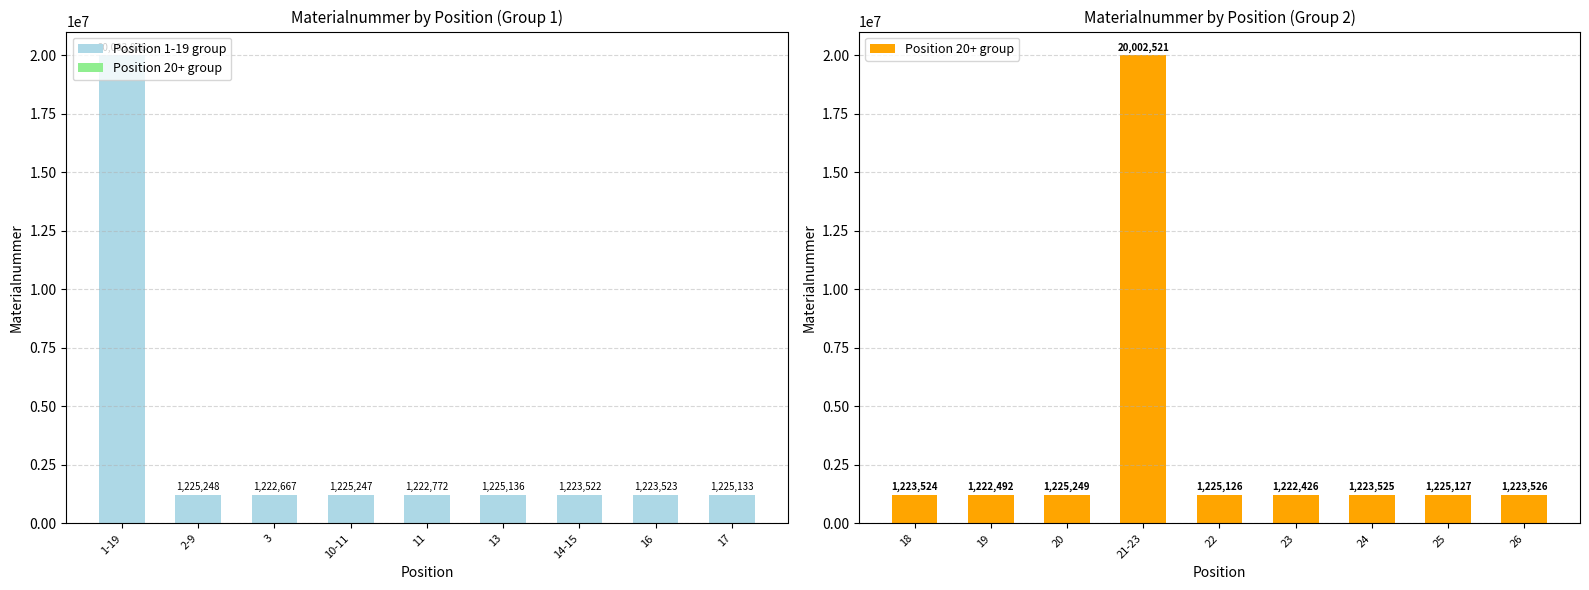

What is the sum of the Position 1-19 group values at 17 and 10-11?

2450380